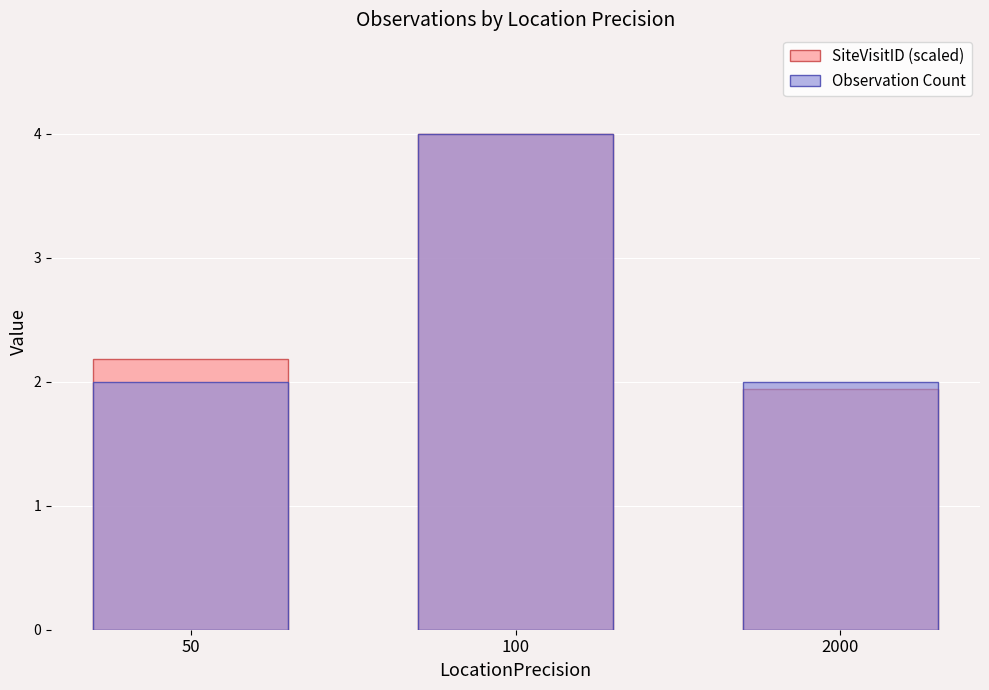

At which category is the sum across all series the highest?

100